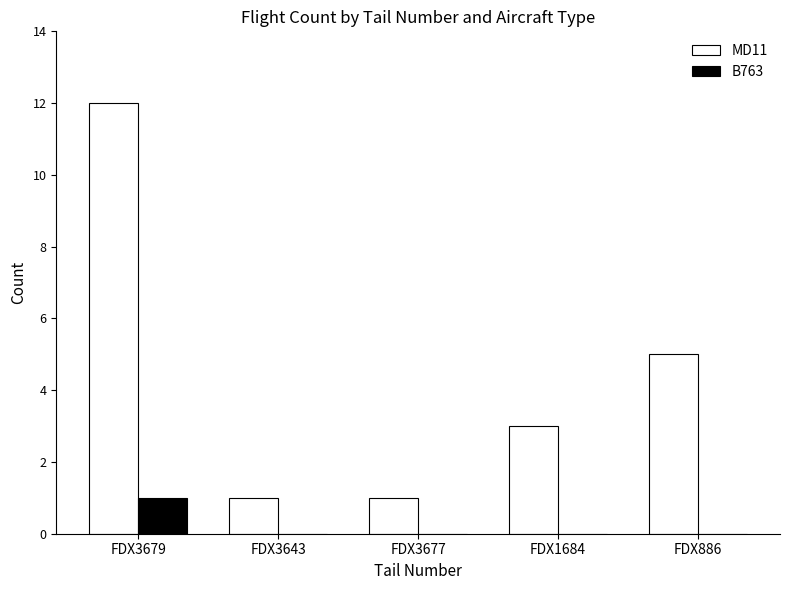

Reading left to right, transcribe all the data shown in this chart.

MD11: FDX3679=12	FDX3643=1	FDX3677=1	FDX1684=3	FDX886=5
B763: FDX3679=1	FDX3643=0	FDX3677=0	FDX1684=0	FDX886=0